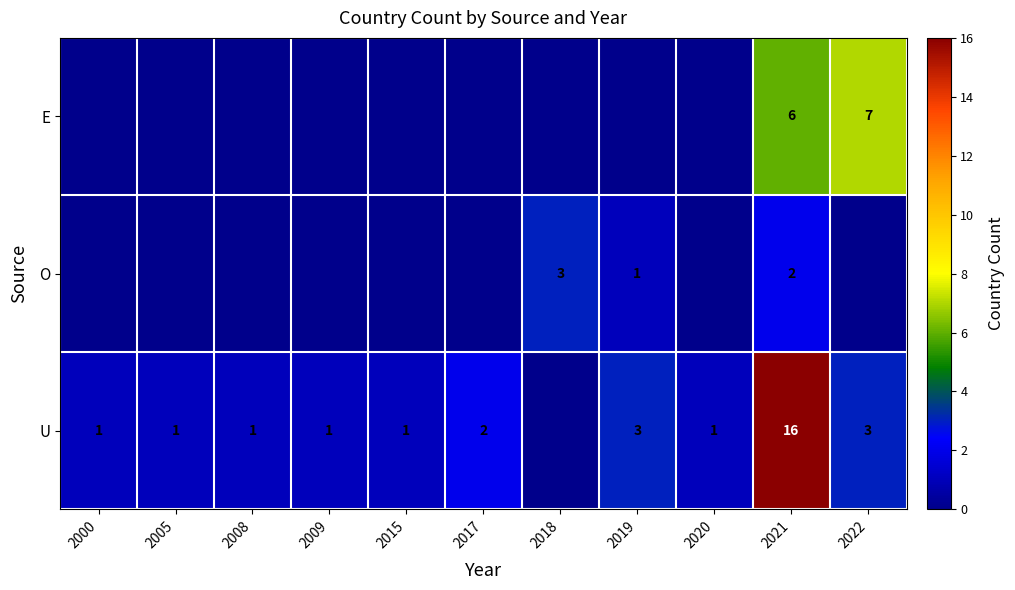

The value of U at 2005 is 1. True or false?

True